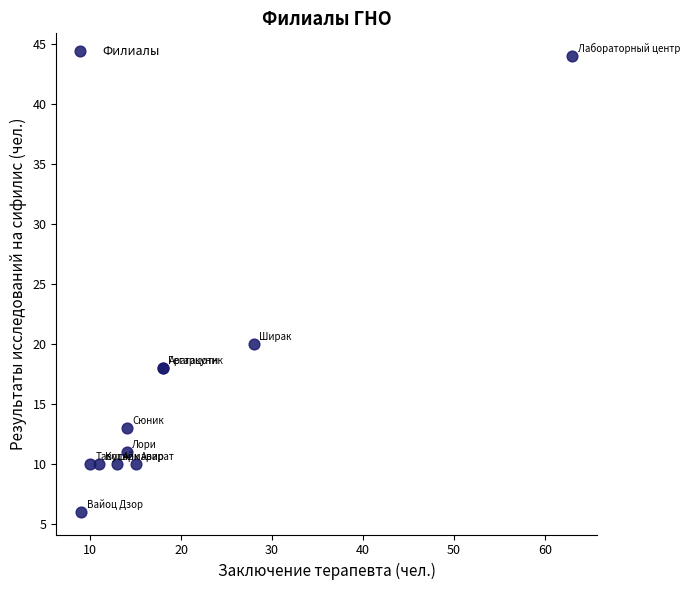

What Y value in the scatter plot is closest to 25?

20